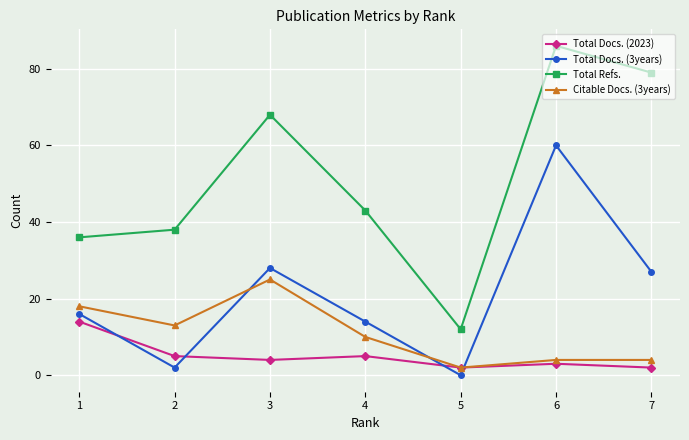

Which series changed the most between 1 and 2?

Total Docs. (3years)